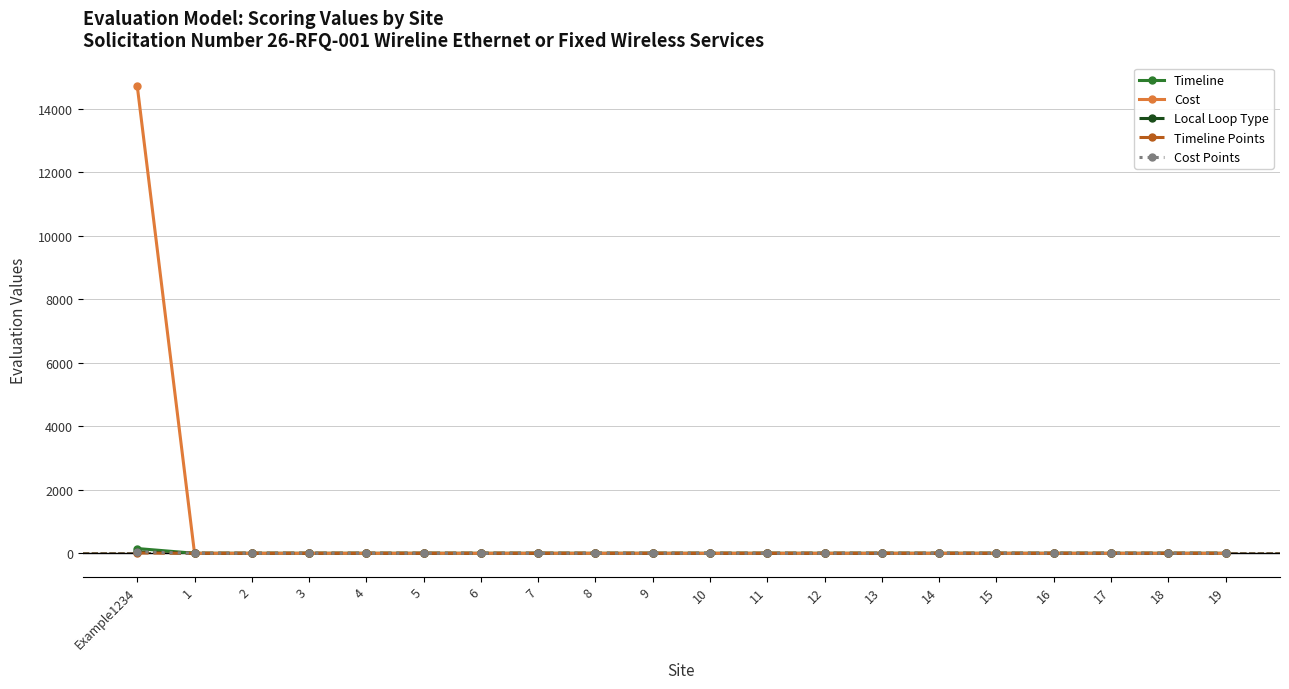

At which category is the sum across all series the highest?

Example1234